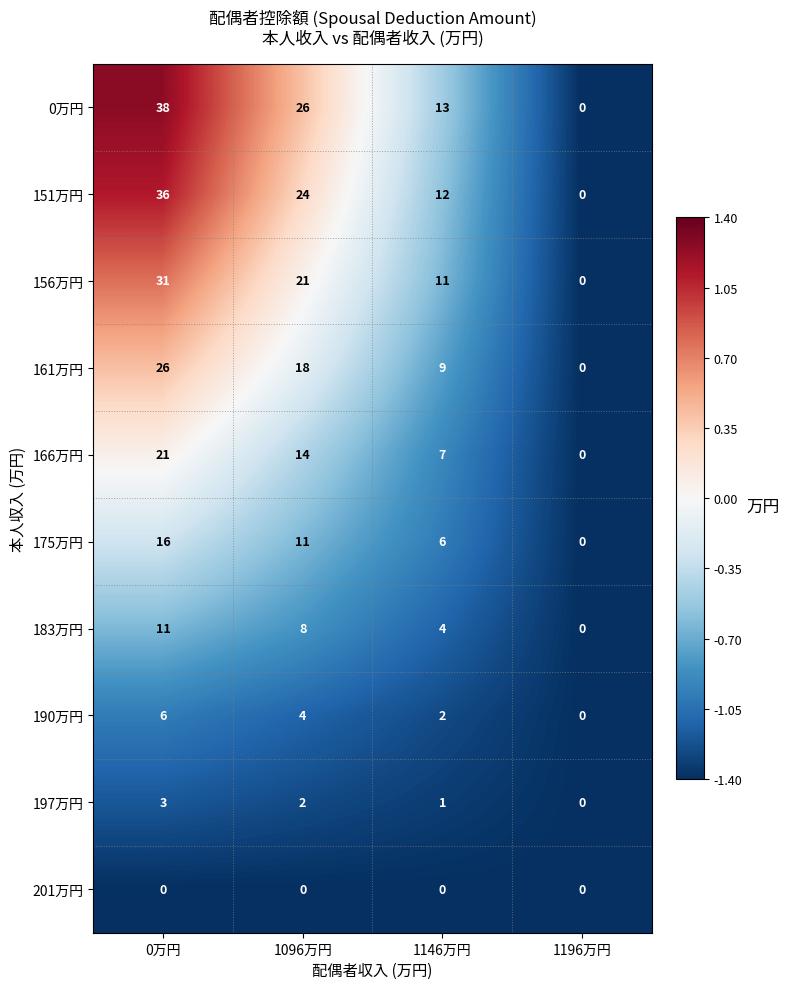

What is the spread (max minus min) of values at 1096万円?

26